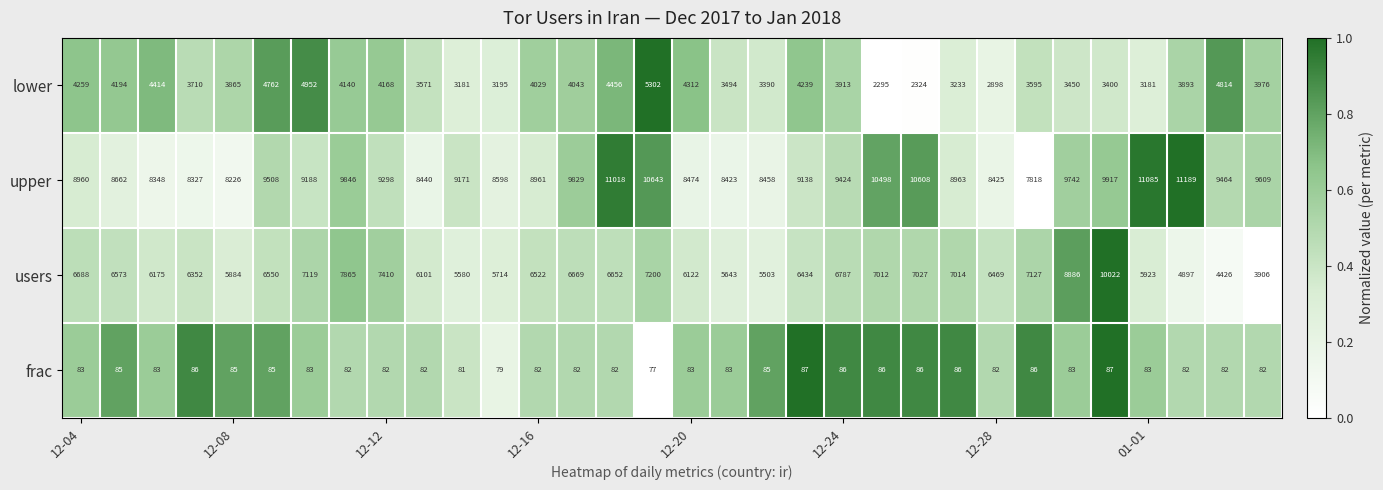

What is the sum of all lower values?

122648